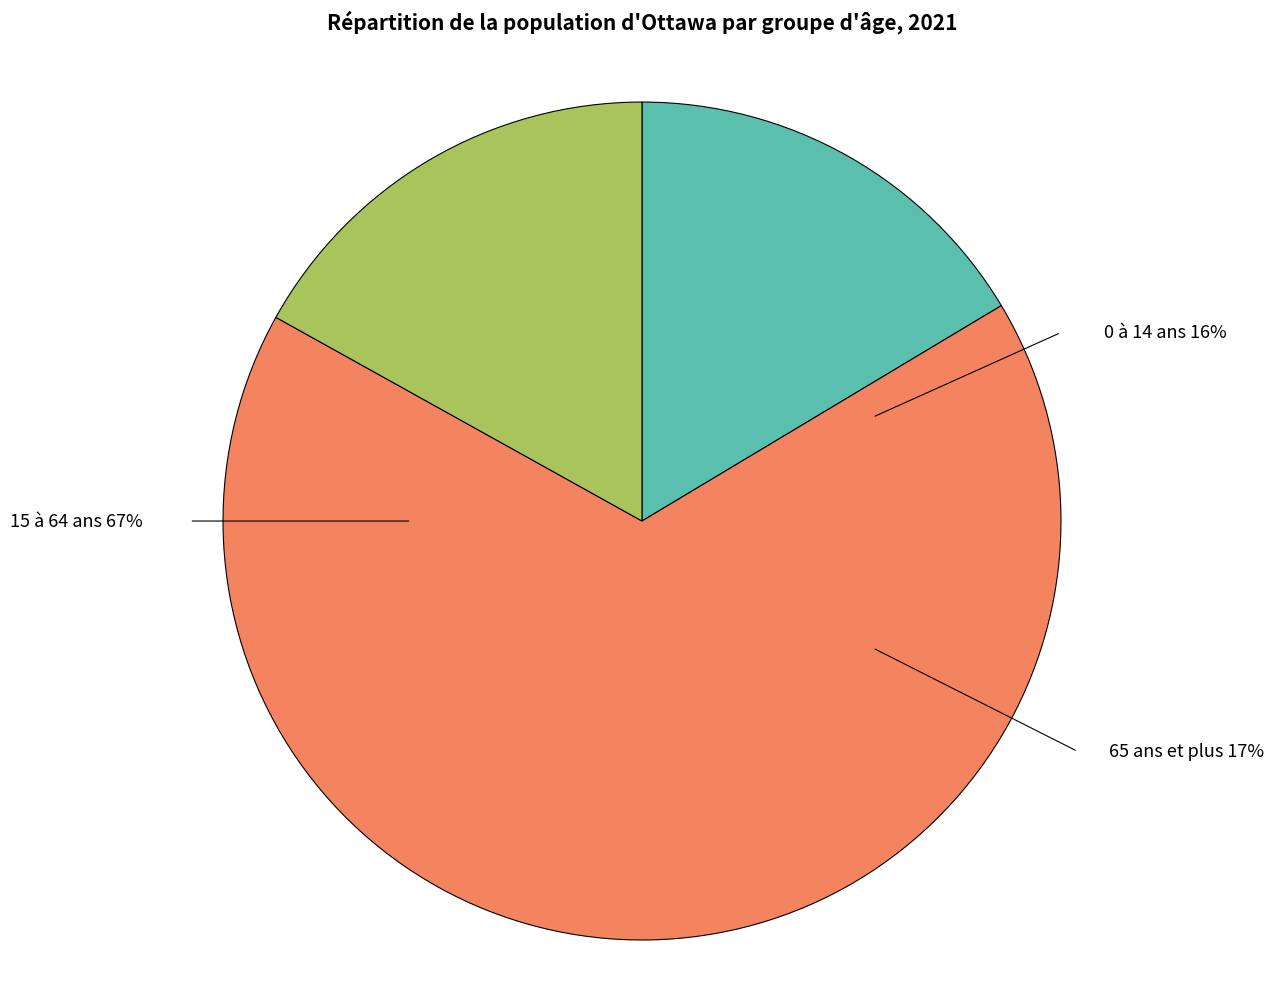

What percentage do 15 à 64 ans and 0 à 14 ans together represent?

83.1%